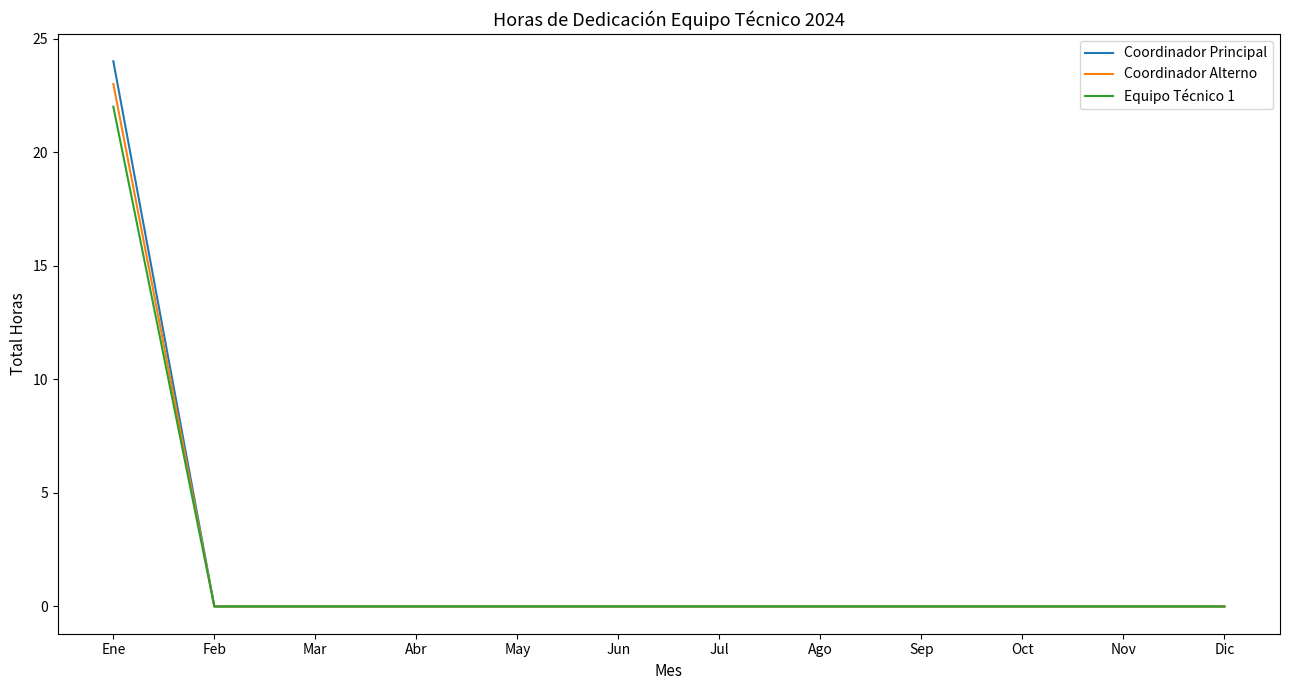

Which series has the widest spread of values?

Coordinador Principal